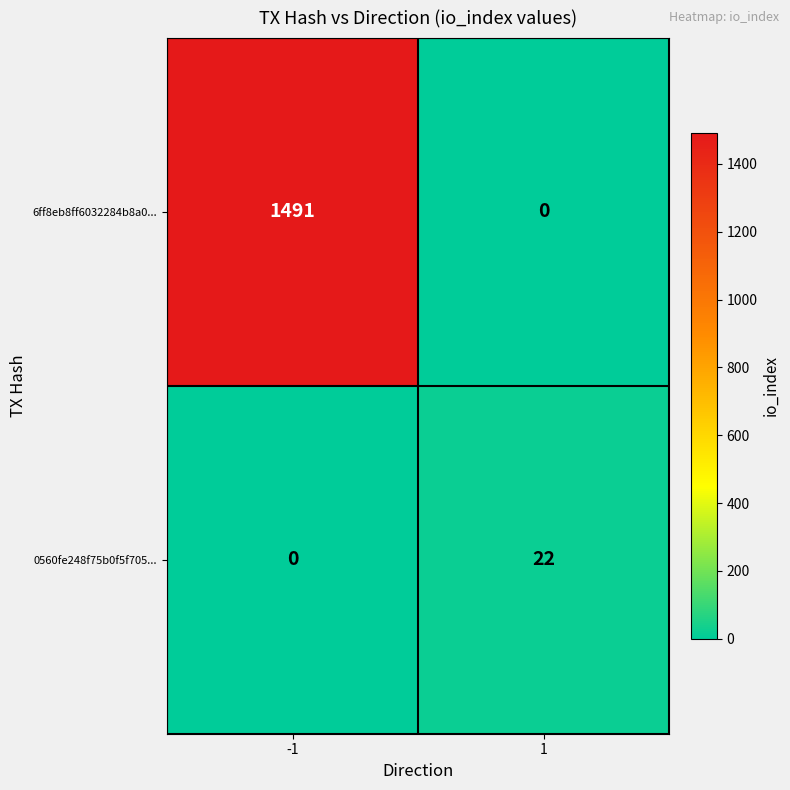

Reading left to right, transcribe all the data shown in this chart.

6ff8eb8ff6032284b8a0...: -1=1491	1=0
0560fe248f75b0f5f705...: -1=0	1=22